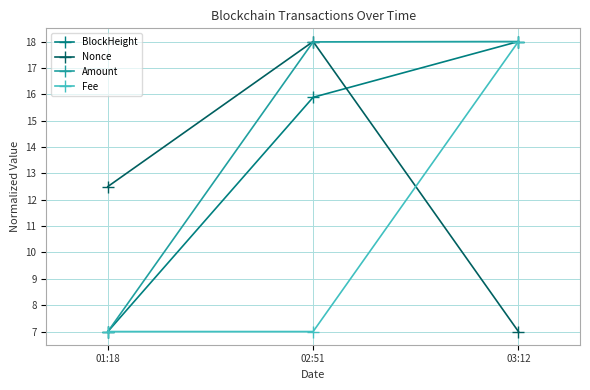

Where is BlockHeight nearest to the value 12?

02:51